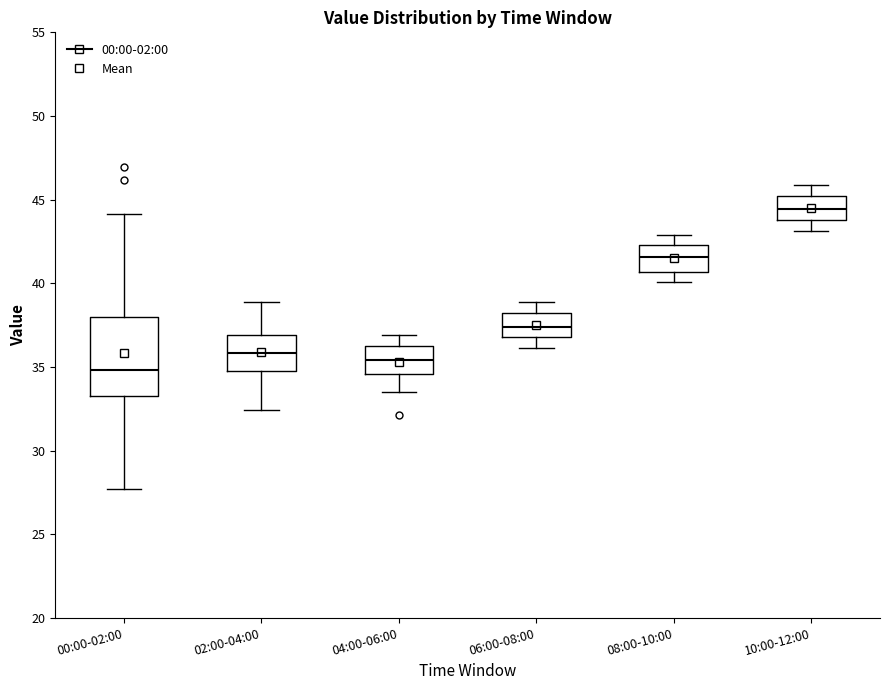

Comparing the boxes themselves (not the whiskers), which one is the tallest?

00:00-02:00